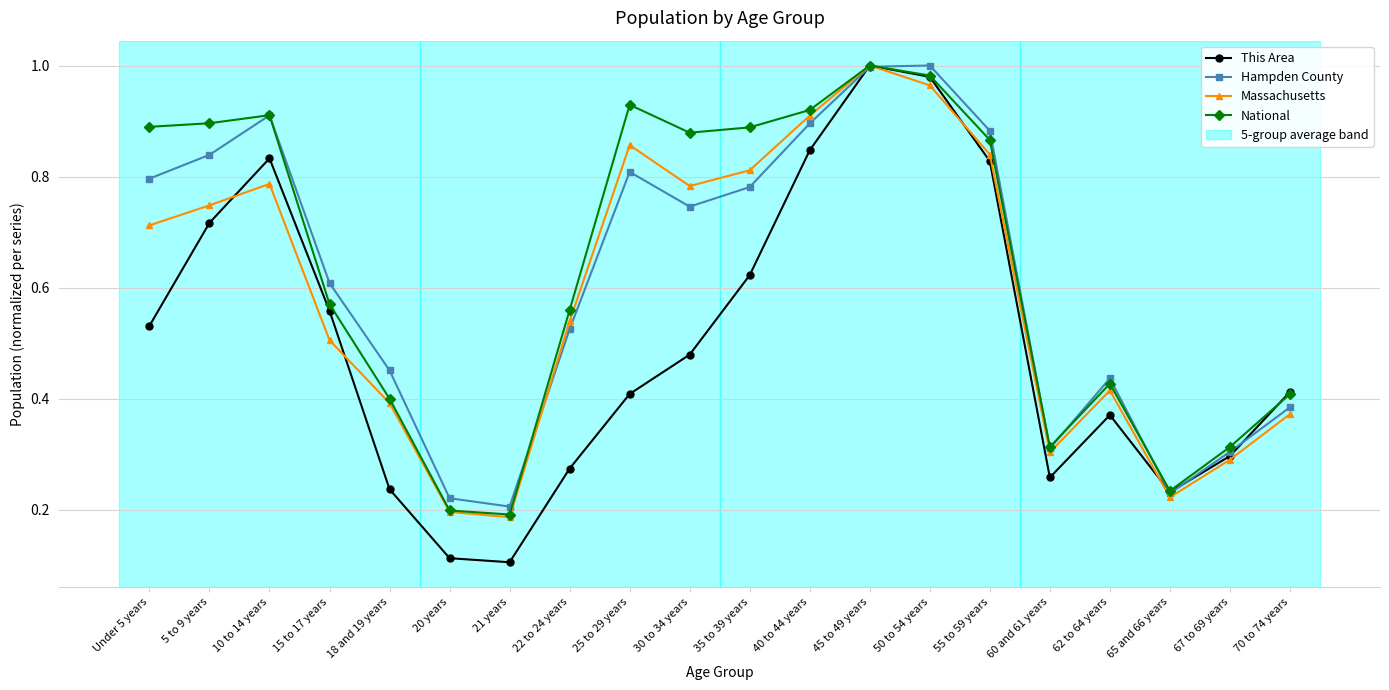

Which category has the highest value in the This Area series?

45 to 49 years